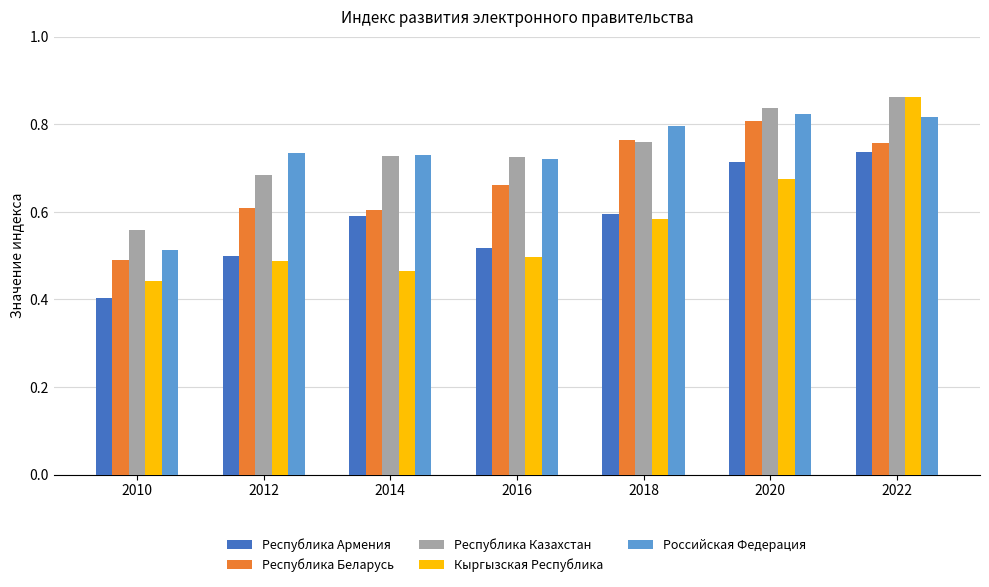

What are all the series names shown in the legend?

Республика Армения, Республика Беларусь, Республика Казахстан, Кыргызская Республика, Российская Федерация